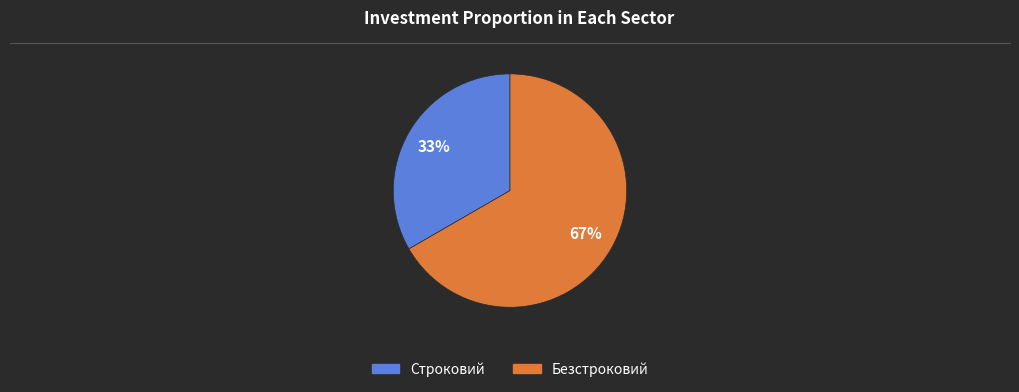

What is the majority slice?

Безстроковий